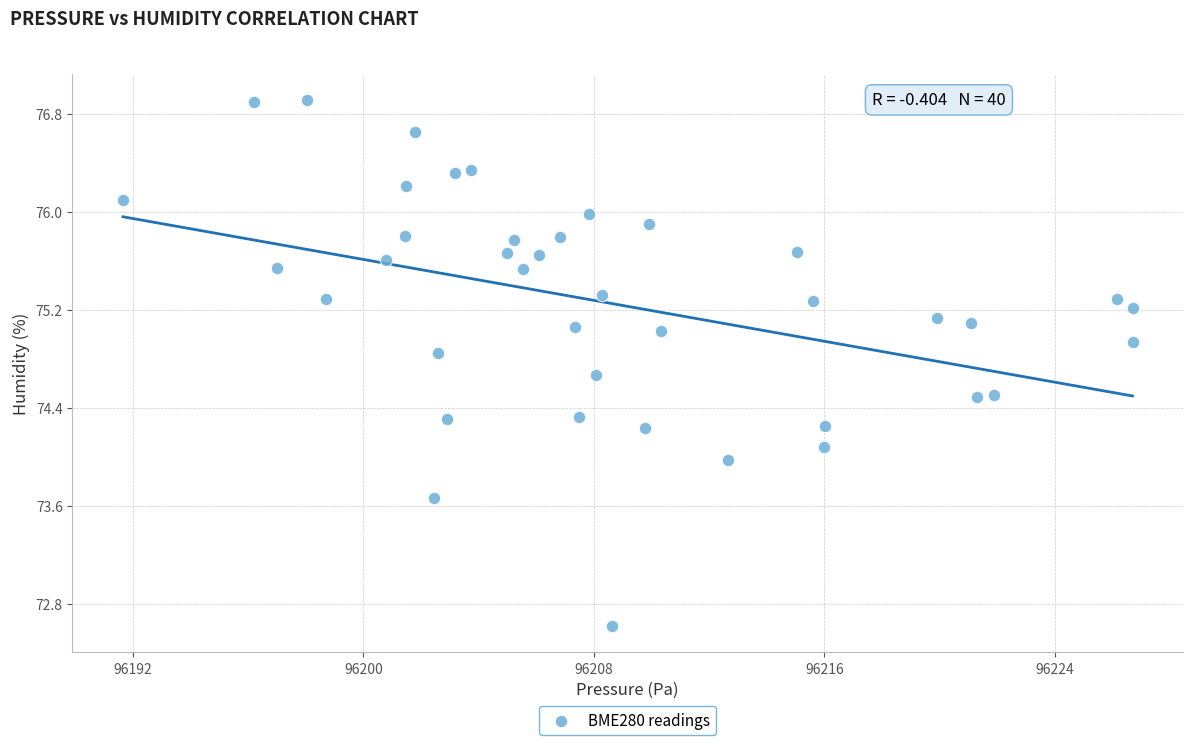

What is the range of Y values (max minus min)?

4.3